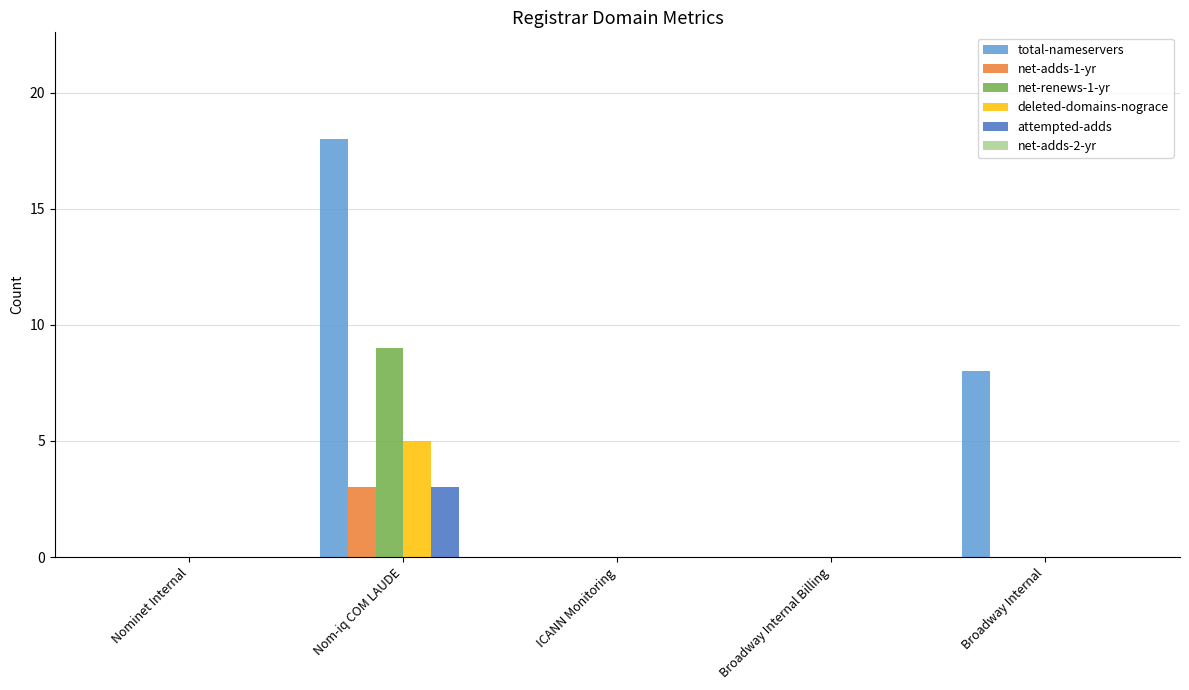

Are the bars grouped side by side (vs. stacked)?

Yes